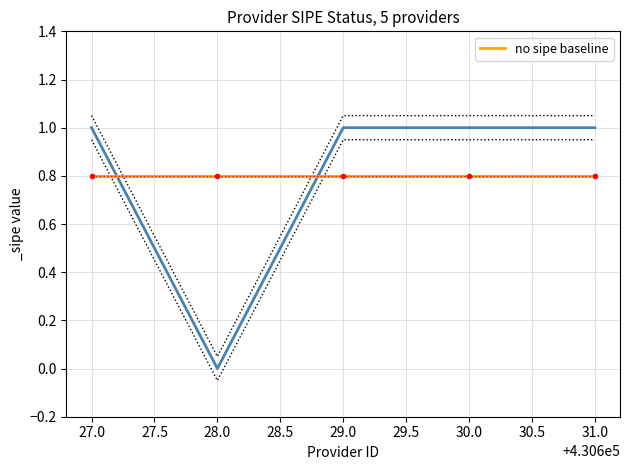

The chart shows a value of 1 at 27.0. True or false?

True